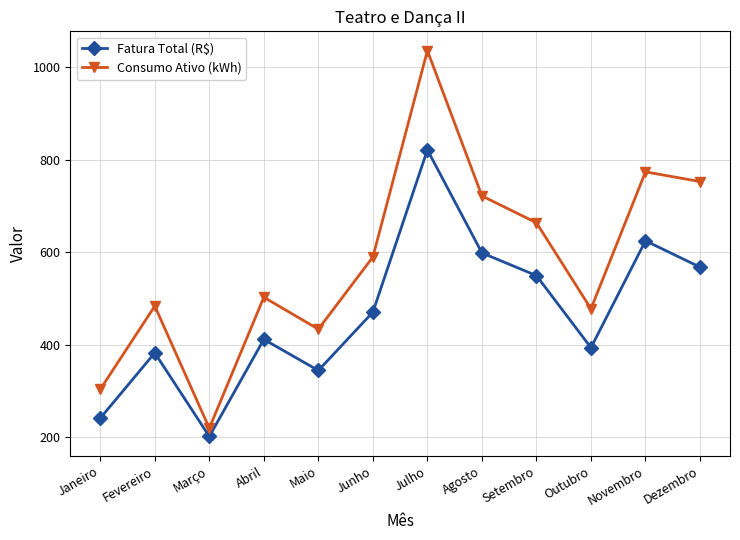

List the series in order of their overall mean, lowest first.

Fatura Total (R$), Consumo Ativo (kWh)